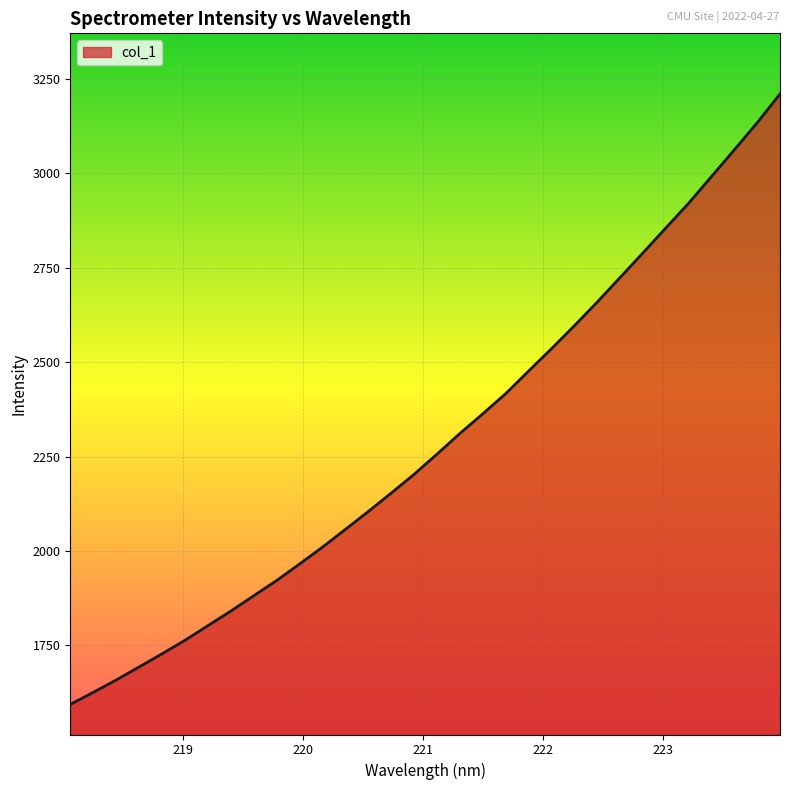

What is the difference between the maximum and minimum values?

1615.9